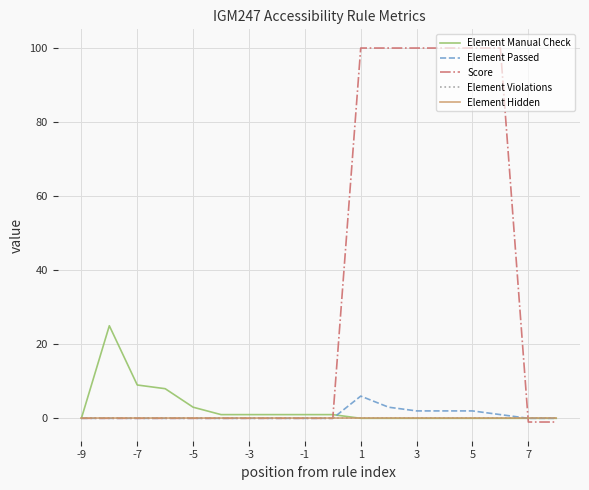

Is this an area chart (filled region under the line)?

No